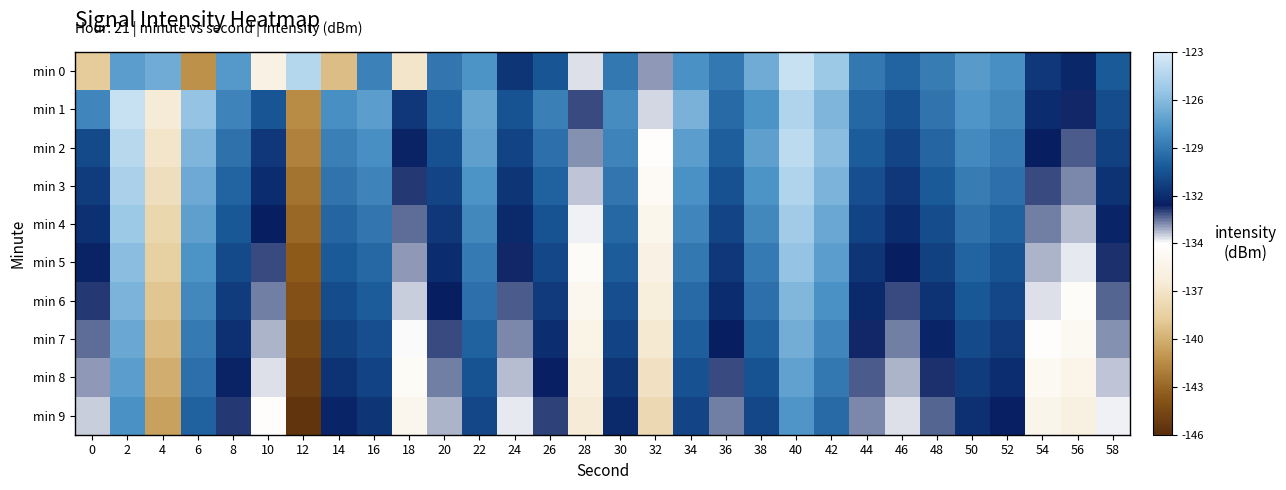

Reading left to right, extract all data points from this chart.

min 0: 0=-139.1	2=-127.2	4=-126.5	6=-141.5	8=-127.4	10=-136.1	12=-124.3	14=-139.6	16=-128.3	18=-137.3	20=-128.8	22=-127.6	24=-131.3	26=-130.1	28=-134.2	30=-128.7	32=-133.4	34=-127.8	36=-128.7	38=-126.6	40=-123.7	42=-125.2	44=-128.7	46=-129.6	48=-128.5	50=-127.2	52=-127.8	54=-131.2	56=-131.8	58=-129.9
min 1: 0=-128.2	2=-123.7	4=-136.9	6=-125.4	8=-128.2	10=-130.0	12=-141.6	14=-127.8	16=-127.2	18=-131.3	20=-129.5	22=-126.8	24=-130.1	26=-128.4	28=-132.7	30=-127.9	32=-134.1	34=-126.3	36=-129.2	38=-127.6	40=-124.5	42=-126.1	44=-129.3	46=-130.2	48=-128.9	50=-127.5	52=-128.1	54=-131.7	56=-132.3	58=-130.4
min 2: 0=-130.5	2=-124.2	4=-137.3	6=-126.1	8=-129.0	10=-131.2	12=-142.1	14=-128.4	16=-127.8	18=-132.0	20=-130.2	22=-127.1	24=-130.8	26=-129.1	28=-133.4	30=-128.3	32=-134.6	34=-127.2	36=-129.7	38=-127.1	40=-124.0	42=-125.7	44=-129.8	46=-130.7	48=-129.4	50=-128.0	52=-128.6	54=-132.2	56=-132.8	58=-130.9
min 3: 0=-131.0	2=-124.7	4=-137.8	6=-126.6	8=-129.5	10=-131.7	12=-142.6	14=-128.9	16=-128.3	18=-132.5	20=-130.7	22=-127.6	24=-131.3	26=-129.6	28=-133.9	30=-128.8	32=-135.1	34=-127.7	36=-130.2	38=-127.6	40=-124.5	42=-126.2	44=-130.3	46=-131.2	48=-129.9	50=-128.5	52=-129.1	54=-132.7	56=-133.3	58=-131.4
min 4: 0=-131.5	2=-125.2	4=-138.3	6=-127.1	8=-130.0	10=-132.2	12=-143.1	14=-129.4	16=-128.8	18=-133.0	20=-131.2	22=-128.1	24=-131.8	26=-130.1	28=-134.4	30=-129.3	32=-135.6	34=-128.2	36=-130.7	38=-128.1	40=-125.0	42=-126.7	44=-130.8	46=-131.7	48=-130.4	50=-129.0	52=-129.6	54=-133.2	56=-133.8	58=-131.9
min 5: 0=-132.0	2=-125.7	4=-138.8	6=-127.6	8=-130.5	10=-132.7	12=-143.6	14=-129.9	16=-129.3	18=-133.5	20=-131.7	22=-128.6	24=-132.3	26=-130.6	28=-134.9	30=-129.8	32=-136.1	34=-128.7	36=-131.2	38=-128.6	40=-125.5	42=-127.2	44=-131.3	46=-132.2	48=-130.9	50=-129.5	52=-130.1	54=-133.7	56=-134.3	58=-132.4
min 6: 0=-132.5	2=-126.2	4=-139.3	6=-128.1	8=-131.0	10=-133.2	12=-144.1	14=-130.4	16=-129.8	18=-134.0	20=-132.2	22=-129.1	24=-132.8	26=-131.1	28=-135.4	30=-130.3	32=-136.6	34=-129.2	36=-131.7	38=-129.1	40=-126.0	42=-127.7	44=-131.8	46=-132.7	48=-131.4	50=-130.0	52=-130.6	54=-134.2	56=-134.8	58=-132.9
min 7: 0=-133.0	2=-126.7	4=-139.8	6=-128.6	8=-131.5	10=-133.7	12=-144.6	14=-130.9	16=-130.3	18=-134.5	20=-132.7	22=-129.6	24=-133.3	26=-131.6	28=-135.9	30=-130.8	32=-137.1	34=-129.7	36=-132.2	38=-129.6	40=-126.5	42=-128.2	44=-132.3	46=-133.2	48=-131.9	50=-130.5	52=-131.1	54=-134.7	56=-135.3	58=-133.4
min 8: 0=-133.5	2=-127.2	4=-140.3	6=-129.1	8=-132.0	10=-134.2	12=-145.1	14=-131.4	16=-130.8	18=-135.0	20=-133.2	22=-130.1	24=-133.8	26=-132.1	28=-136.4	30=-131.3	32=-137.6	34=-130.2	36=-132.7	38=-130.1	40=-127.0	42=-128.7	44=-132.8	46=-133.7	48=-132.4	50=-131.0	52=-131.6	54=-135.2	56=-135.8	58=-133.9
min 9: 0=-134.0	2=-127.7	4=-140.8	6=-129.6	8=-132.5	10=-134.7	12=-145.6	14=-131.9	16=-131.3	18=-135.5	20=-133.7	22=-130.6	24=-134.3	26=-132.6	28=-136.9	30=-131.8	32=-138.1	34=-130.7	36=-133.2	38=-130.6	40=-127.5	42=-129.2	44=-133.3	46=-134.2	48=-132.9	50=-131.5	52=-132.1	54=-135.7	56=-136.3	58=-134.4